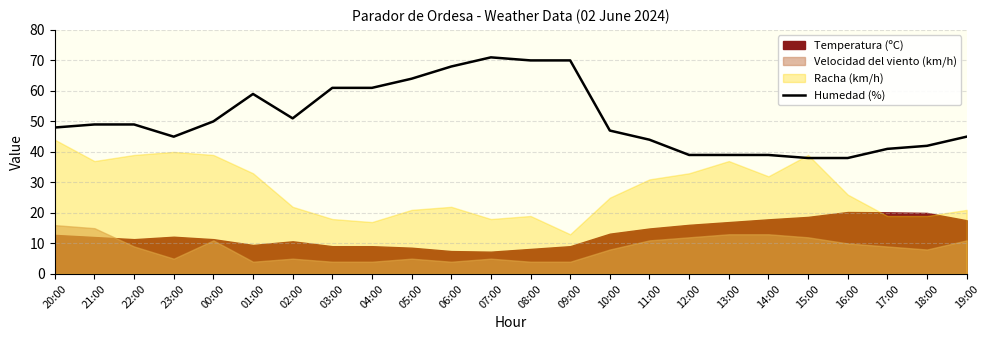

At which label is the value closest to 54?

02:00